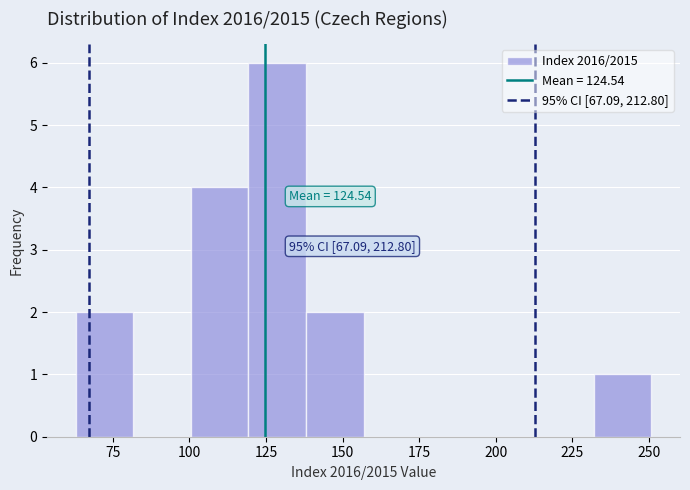

Around what value on the x-axis is the tallest bar? Give the approximate position of its centre, as read against the axis.

130